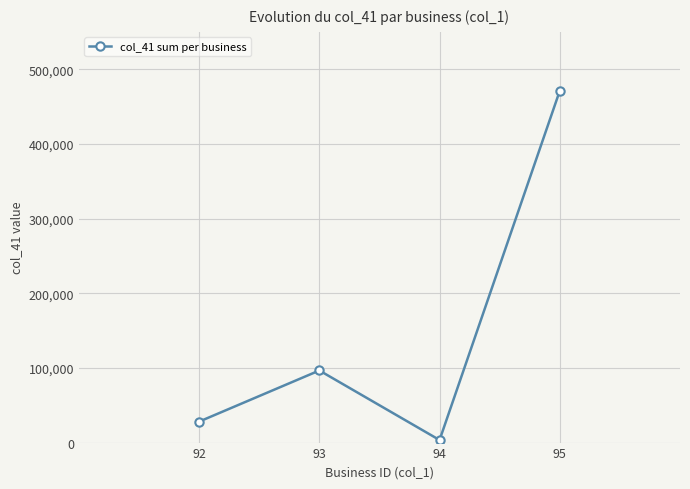

At which label is the value closest to 237239?

93